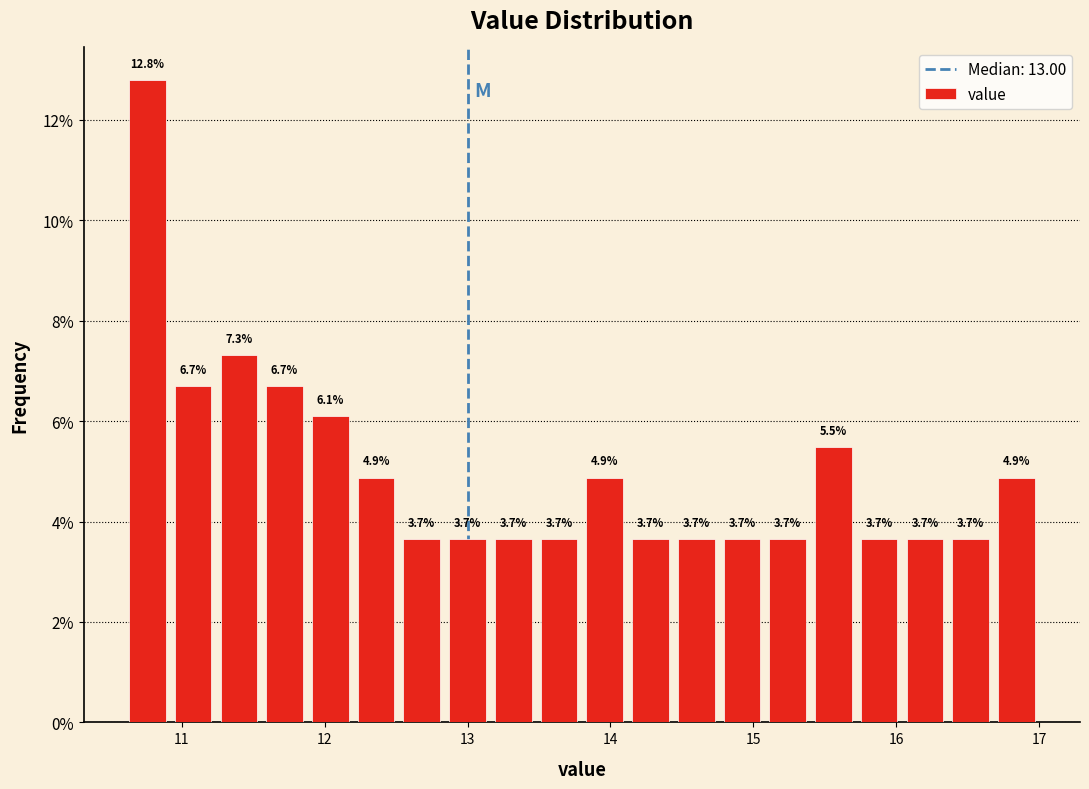

Read against the x-axis, roughly where is the centre of the tallest bar?

10.8